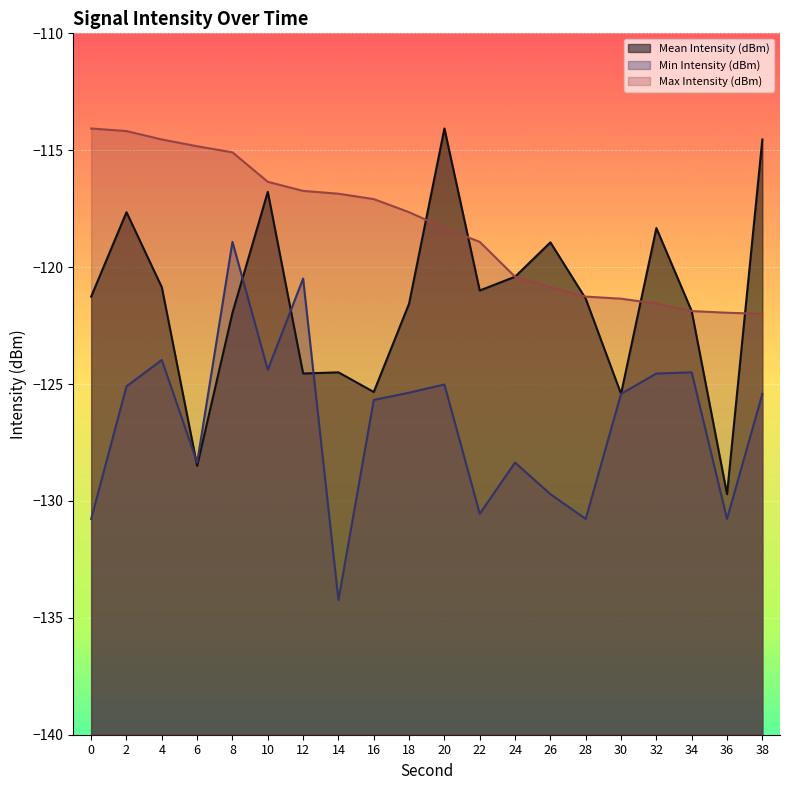

What is the average value of the Min Intensity (dBm) series?

-126.6